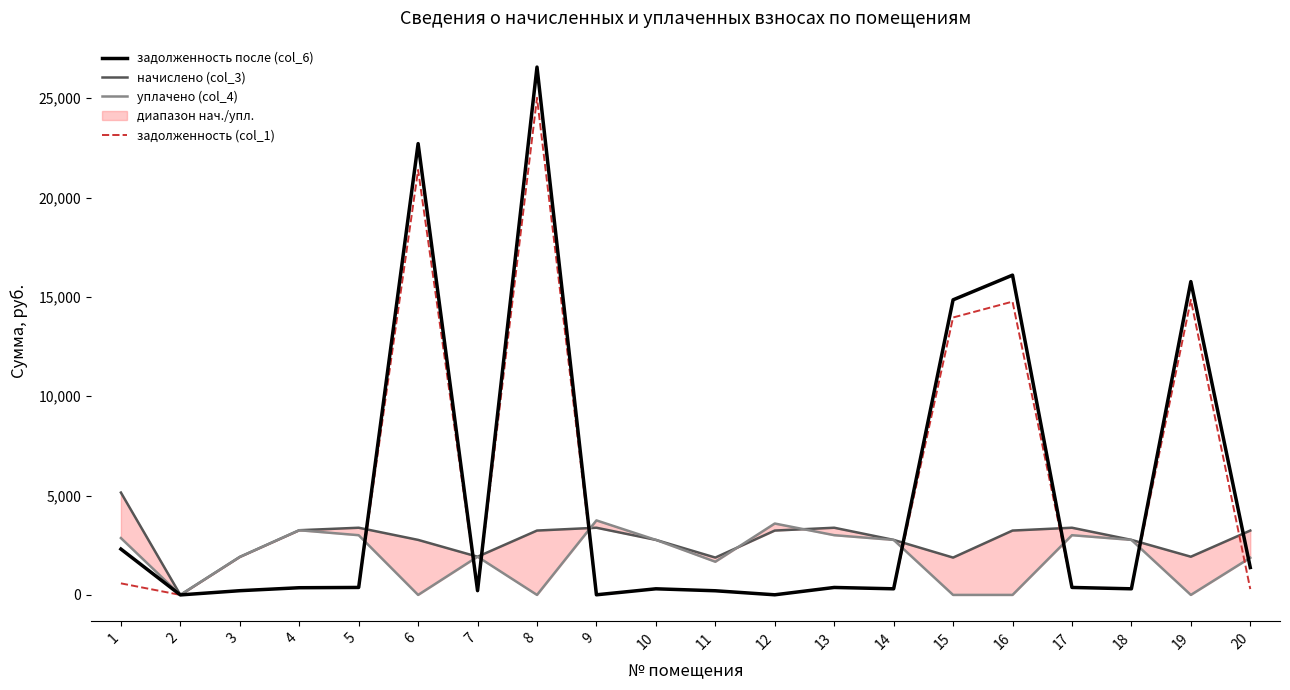

The уплачено (col_4) series shows 0.0 at 16. True or false?

True